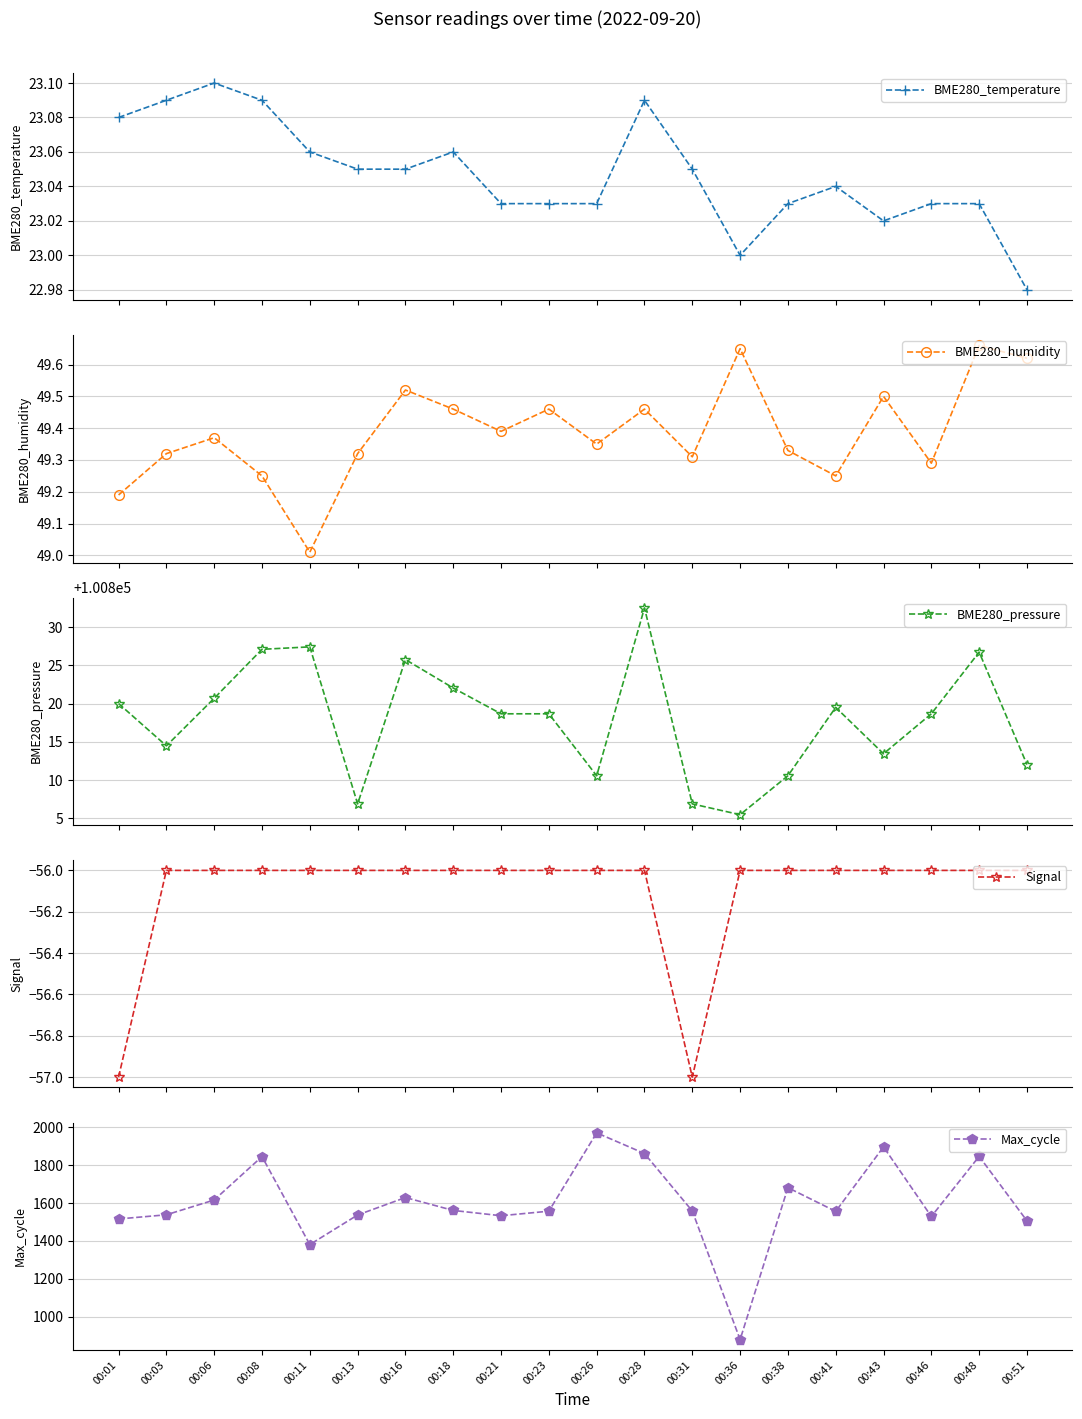

Reading left to right, extract all data points from this chart.

BME280_temperature: 23.1	23.1	23.1	23.1	23.1	23.1	23.1	23.1	23.0	23.0	23.0	23.1	23.1	23.0	23.0	23.0	23.0	23.0	23.0	23.0
BME280_humidity: 49.2	49.3	49.4	49.2	49.0	49.3	49.5	49.5	49.4	49.5	49.4	49.5	49.3	49.6	49.3	49.2	49.5	49.3	49.7	49.6
BME280_pressure: 100820.0	100814.5	100820.7	100827.1	100827.4	100806.9	100825.8	100822.0	100818.7	100818.7	100810.6	100832.5	100806.9	100805.5	100810.6	100819.5	100813.4	100818.7	100826.7	100812.0
Signal: -57.0	-56.0	-56.0	-56.0	-56.0	-56.0	-56.0	-56.0	-56.0	-56.0	-56.0	-56.0	-57.0	-56.0	-56.0	-56.0	-56.0	-56.0	-56.0	-56.0
Max_cycle: 1516.0	1538.0	1616.0	1845.0	1381.0	1537.0	1629.0	1561.0	1533.0	1557.0	1970.0	1861.0	1558.0	880.0	1681.0	1556.0	1896.0	1529.0	1846.0	1506.0